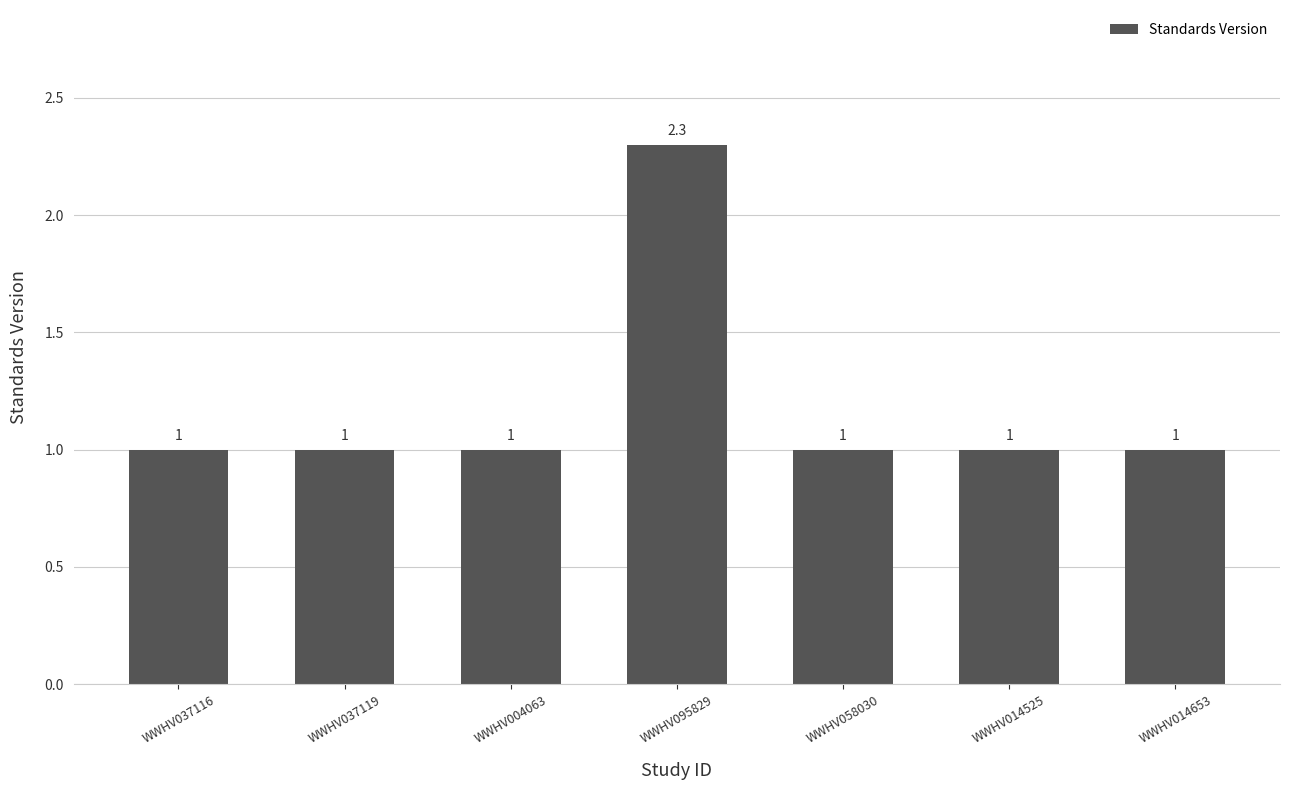

True or false: the data shows 2.3 at WWHV095829.

True